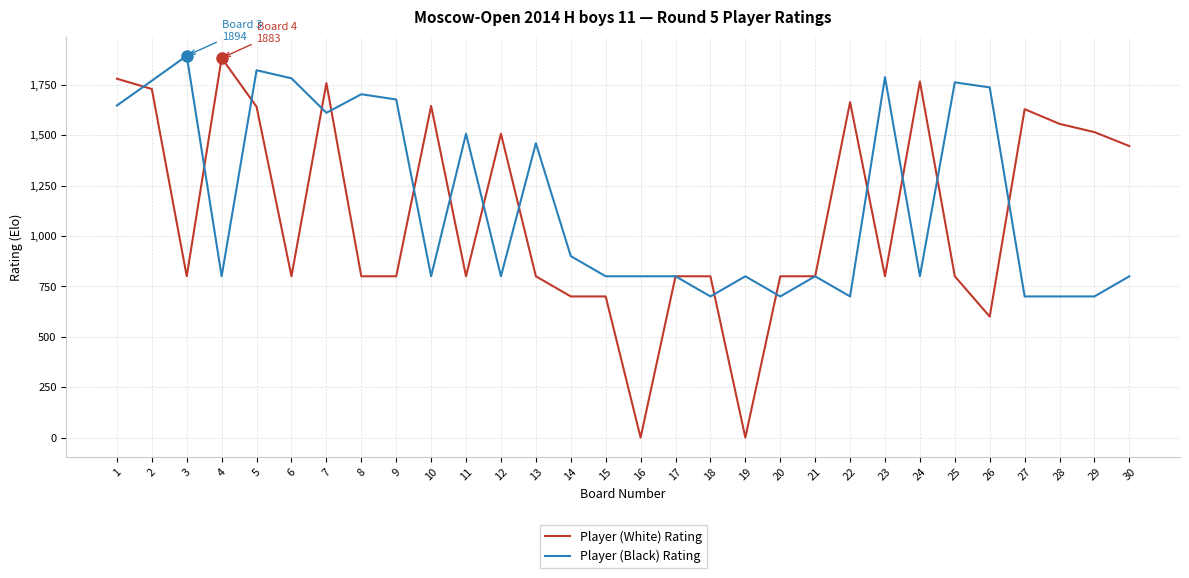

At which category is the sum across all series the highest?

2